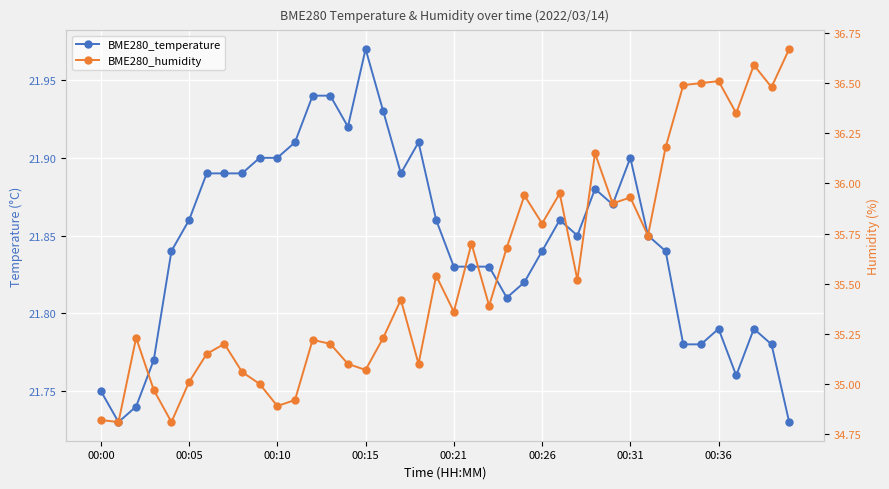

What is the label of the 1st point from the right?

39